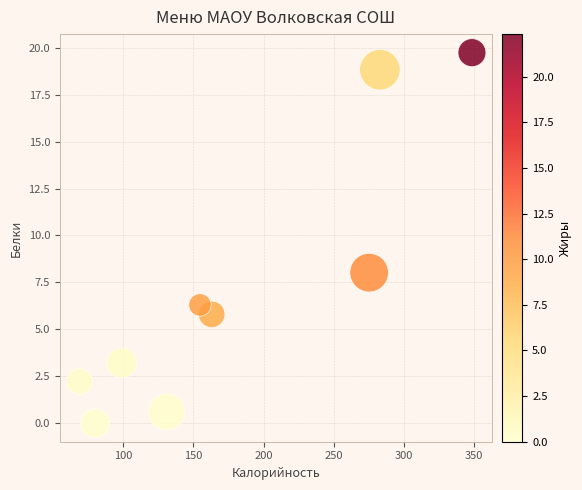

What Y value in the scatter plot is closest to 9?

8.0